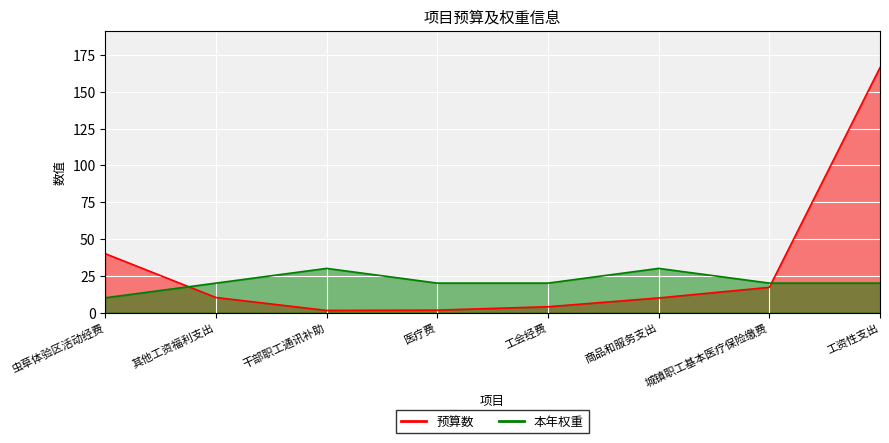

How many data points in 本年权重 are less than 20?

1